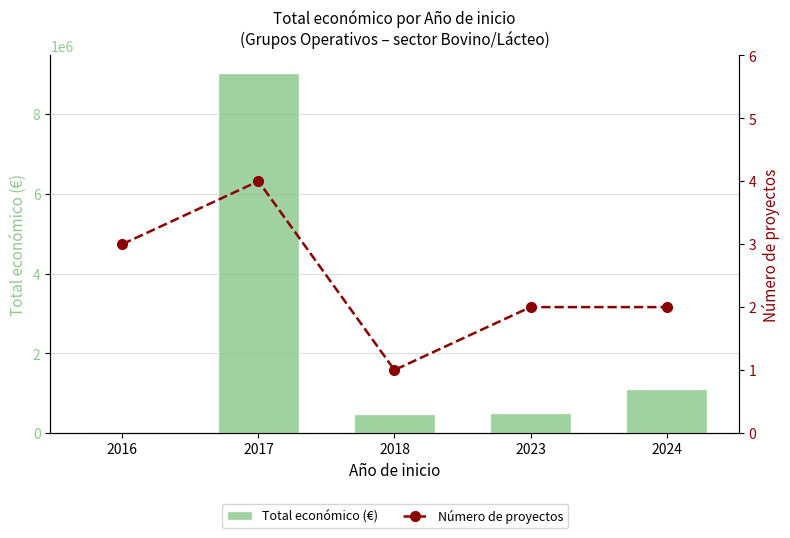

What is the spread (max minus min) of values at 2024?

1106701